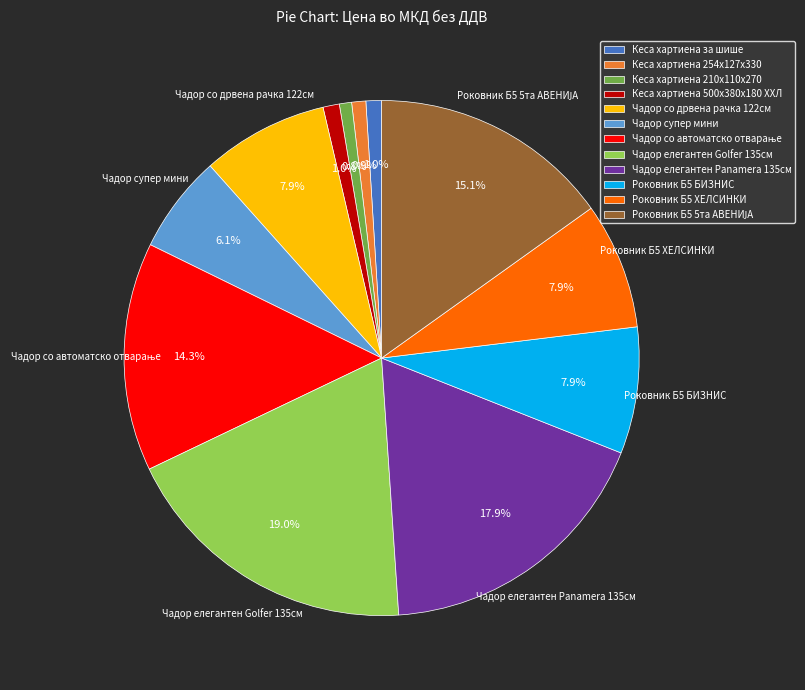

What percentage is NOT represented by Роковник Б5 БИЗНИС?

92.1%